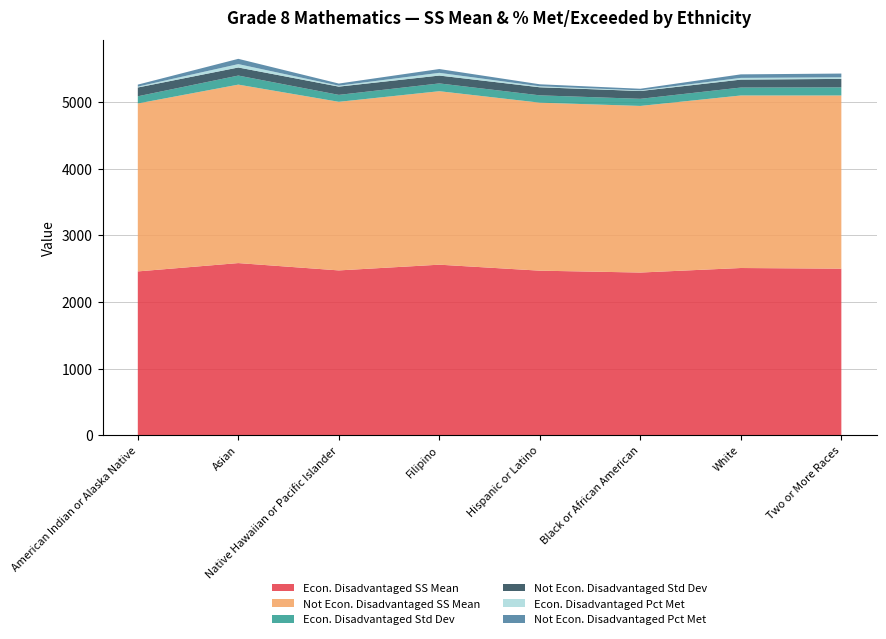

Reading left to right, list all the values displayed in this chart.

Econ. Disadvantaged SS Mean: 2458	2583	2473	2559	2469	2441	2509	2499
Not Econ. Disadvantaged SS Mean: 2521	2679	2531	2604	2522	2501	2590	2600
Econ. Disadvantaged Std Dev: 108	136	104	117	110	107	119	122
Not Econ. Disadvantaged Std Dev: 132	121	124	118	121	117	119	127
Econ. Disadvantaged Pct Met: 13	51	14	41	15	10	26	24
Not Econ. Disadvantaged Pct Met: 30	79	32	57	30	24	53	56